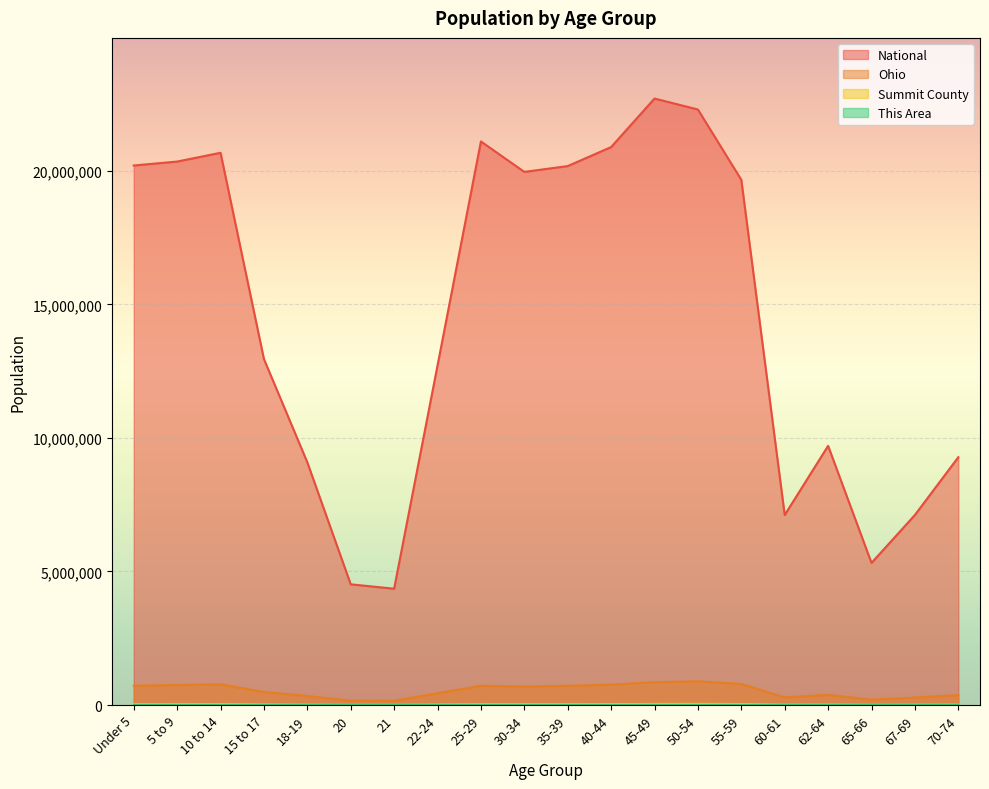

Reading left to right, transcribe all the data shown in this chart.

This Area: 592	687	665	348	129	41	36	193	467	549	639	706	710	552	494	173	210	106	119	157
Summit County: 31524	33221	35863	22967	15258	7056	6815	20240	33211	31328	33036	36335	40916	43519	38732	14063	18729	9358	12750	17348
Ohio: 720856	747889	774699	487307	336375	163986	157045	442085	718630	691329	718462	761369	855134	887057	786857	284403	381006	198333	280531	371370
National: 20201362	20348657	20677194	12954254	9086089	4519129	4354294	12712576	21101849	19962099	20179642	20890964	22708591	22298125	19664805	7113727	9704197	5319902	7115361	9278166